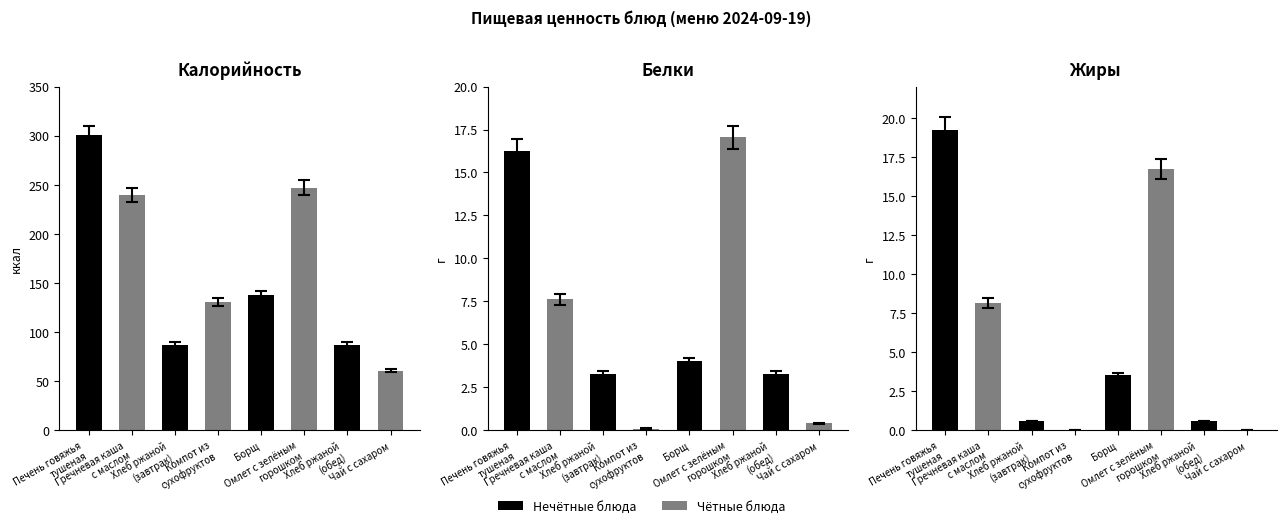

How many bars are there in total?

24